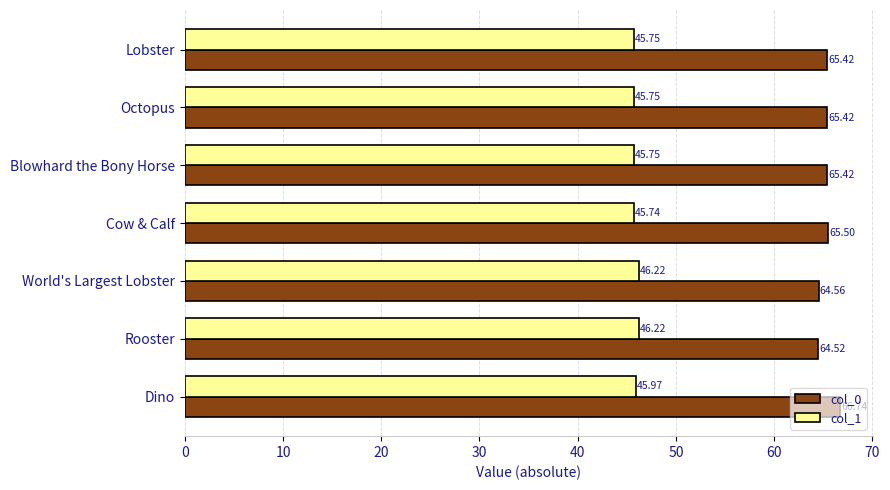

List the series in order of their peak value, highest first.

col_0, col_1